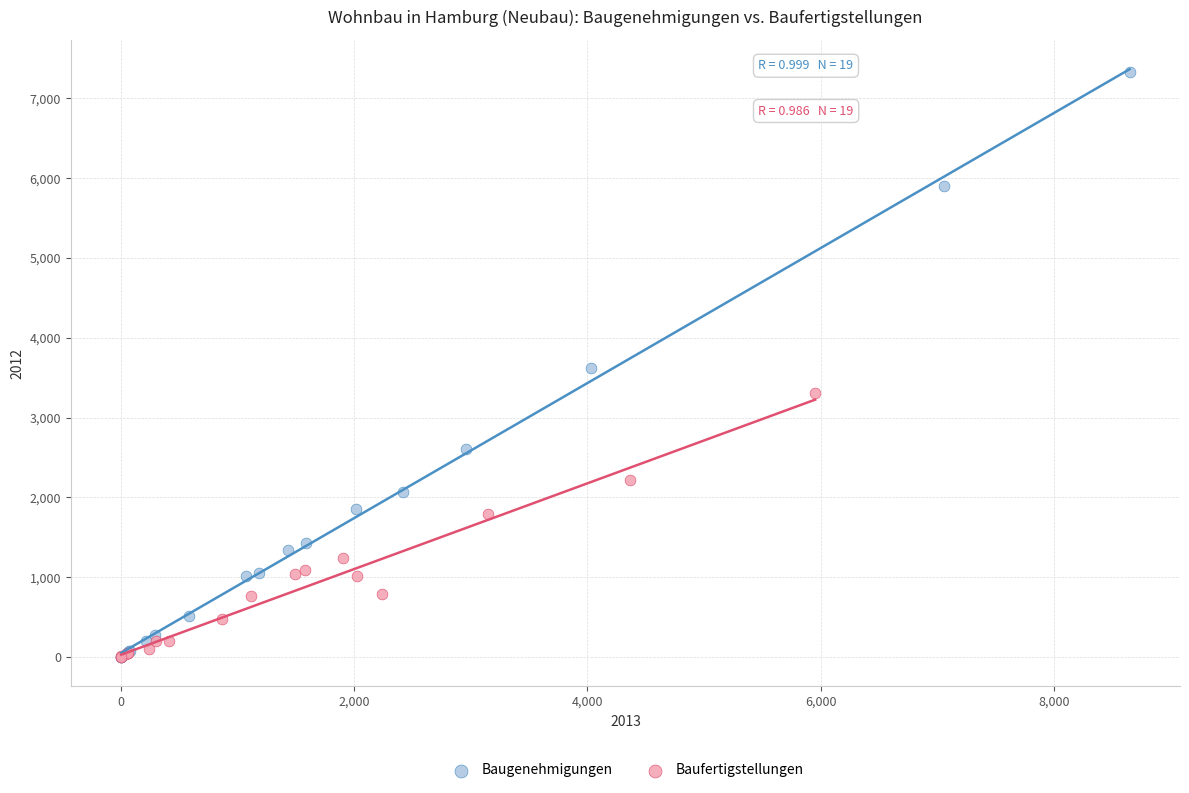

Which series has the largest Y range (max minus min)?

Baugenehmigungen